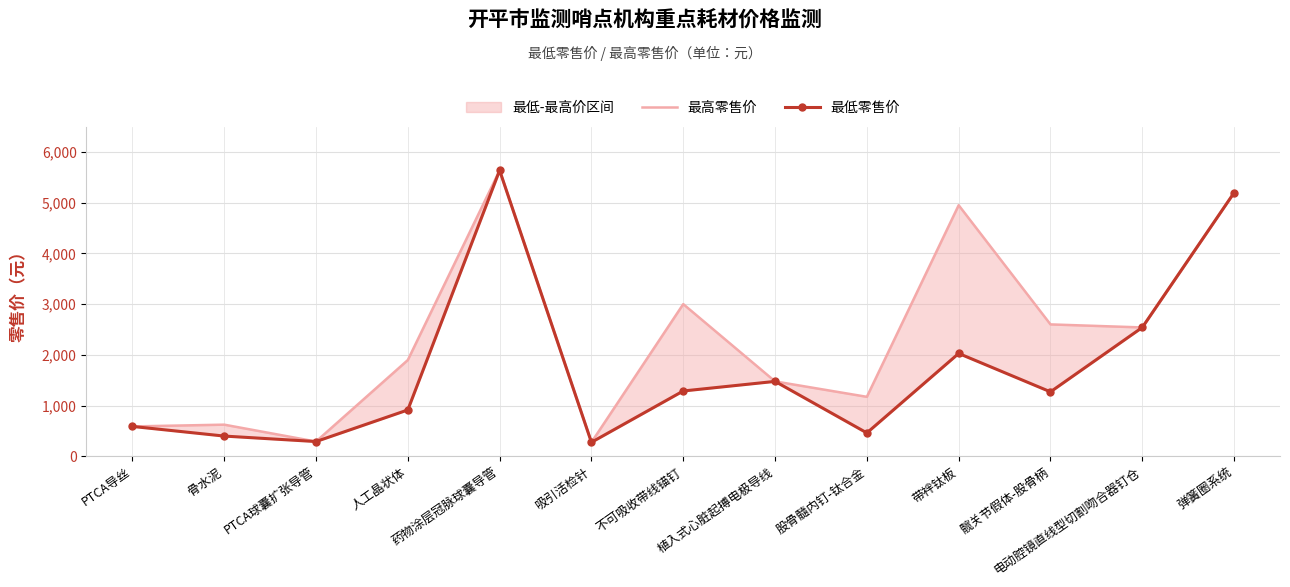

Which series has the largest total across all categories?

最高零售价